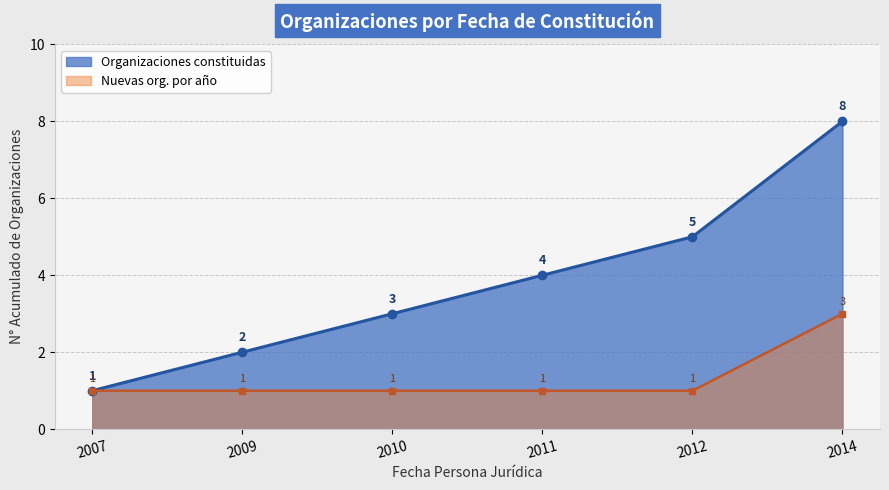

What is the smallest value displayed?

1